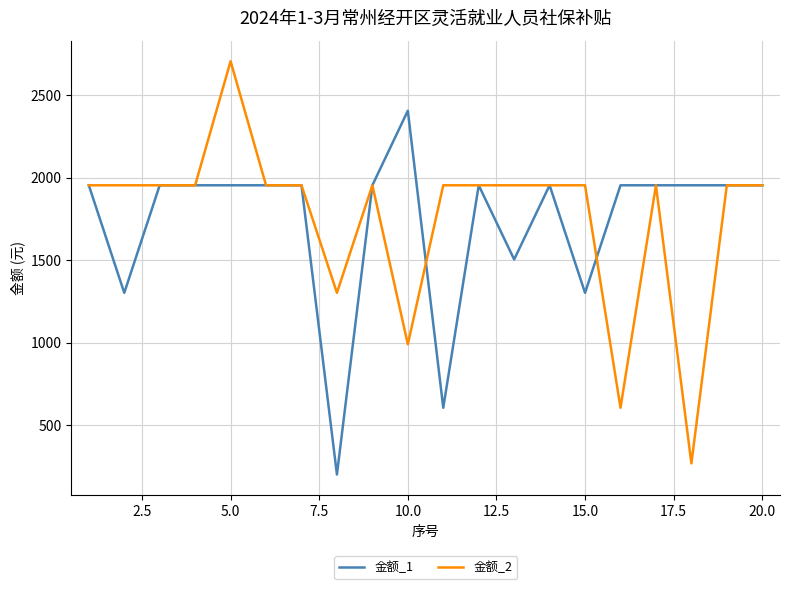

Does the chart have visible grid lines?

Yes